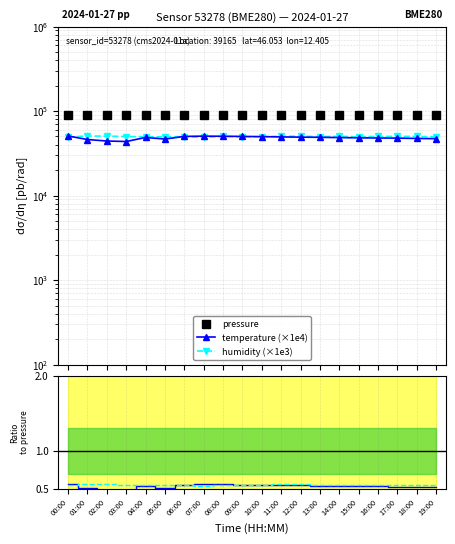

True or false: temperature (×1e4) and temp ratio cross at least once.

False